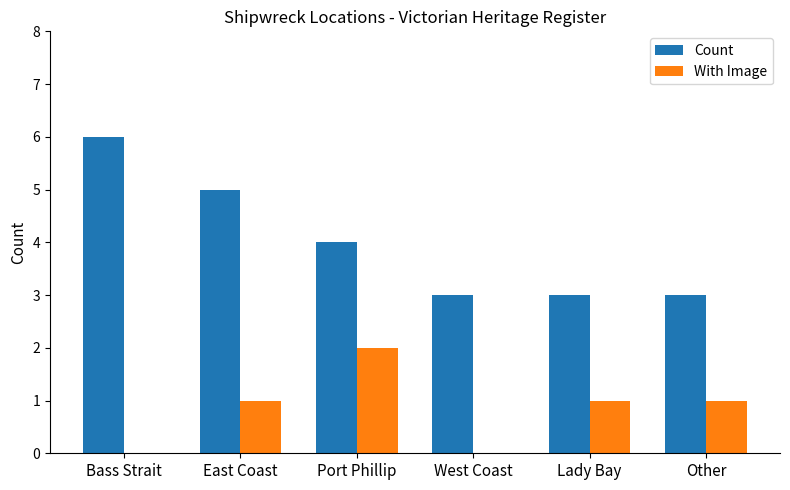

How many distinct data groups are displayed?

2